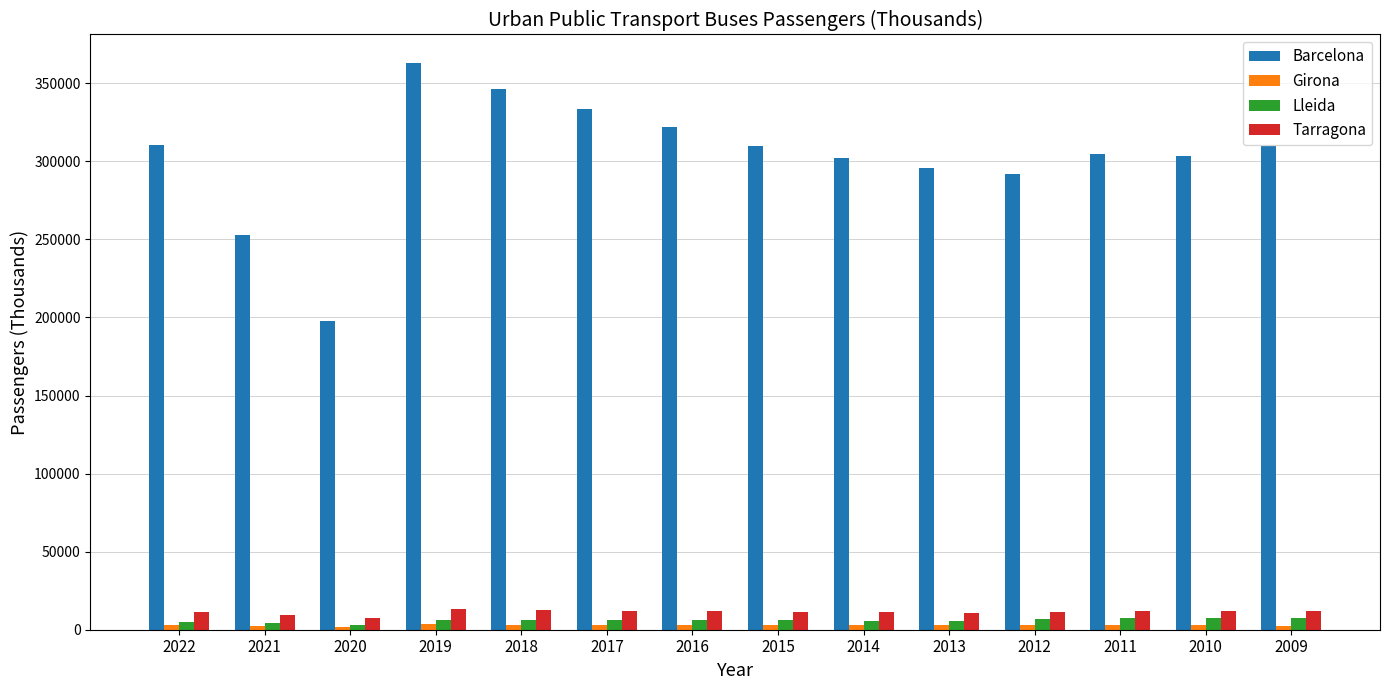

Are the bars horizontal?

No